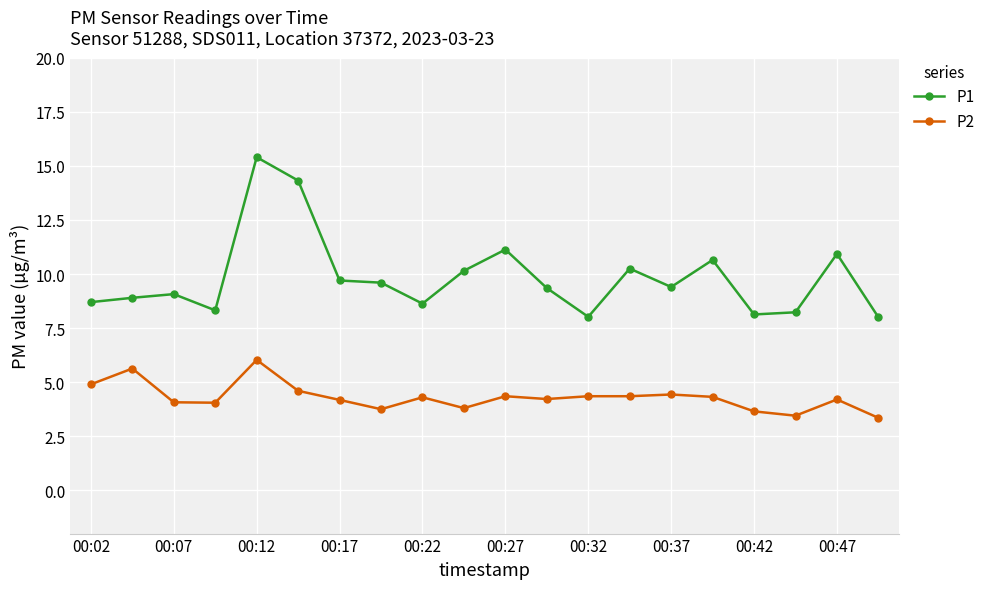

What is the difference between the second highest and second lowest values in the P1 series?

6.3